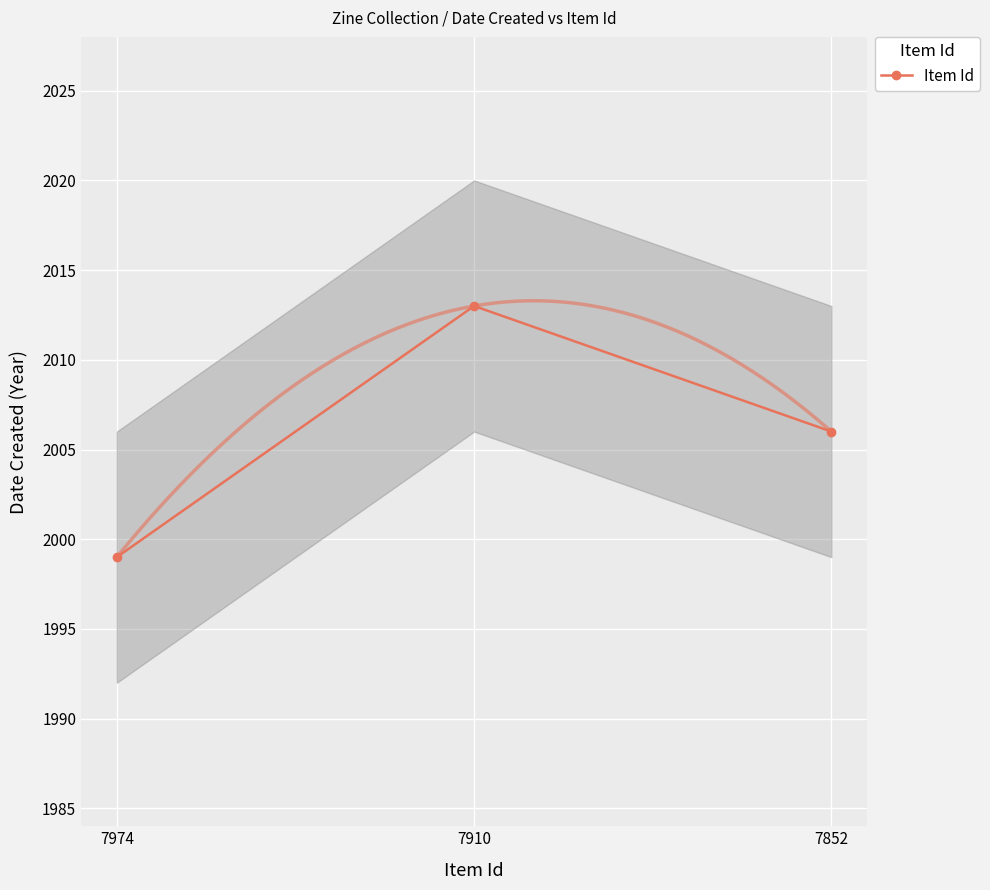

Reading left to right, what are all the values shown in this chart?

7974=1999	7910=2013	7852=2006